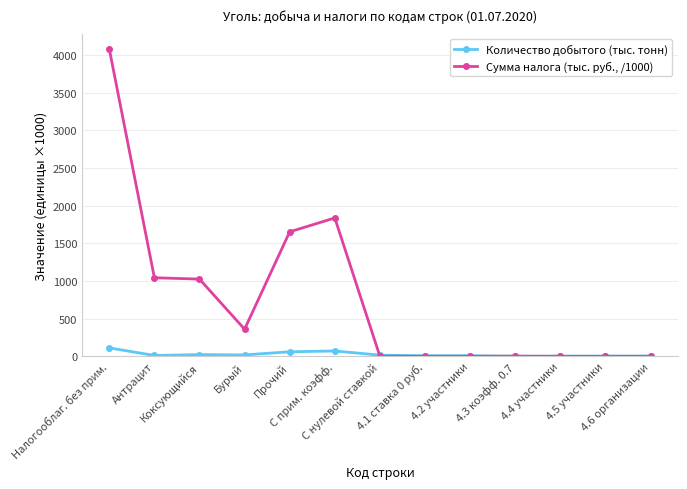

List the series in order of their overall mean, highest first.

Сумма налога (тыс. руб., /1000), Количество добытого (тыс. тонн)